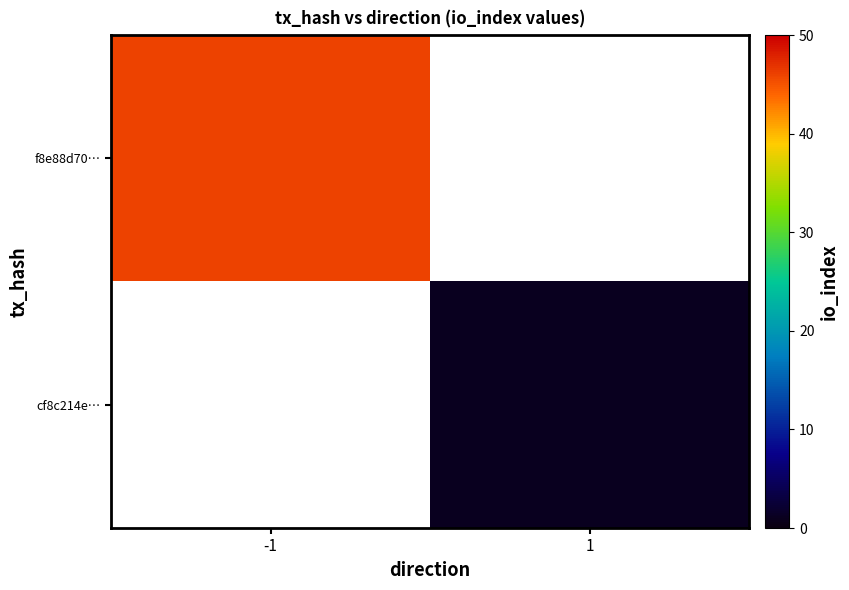

Count the number of data series in this chart.

2